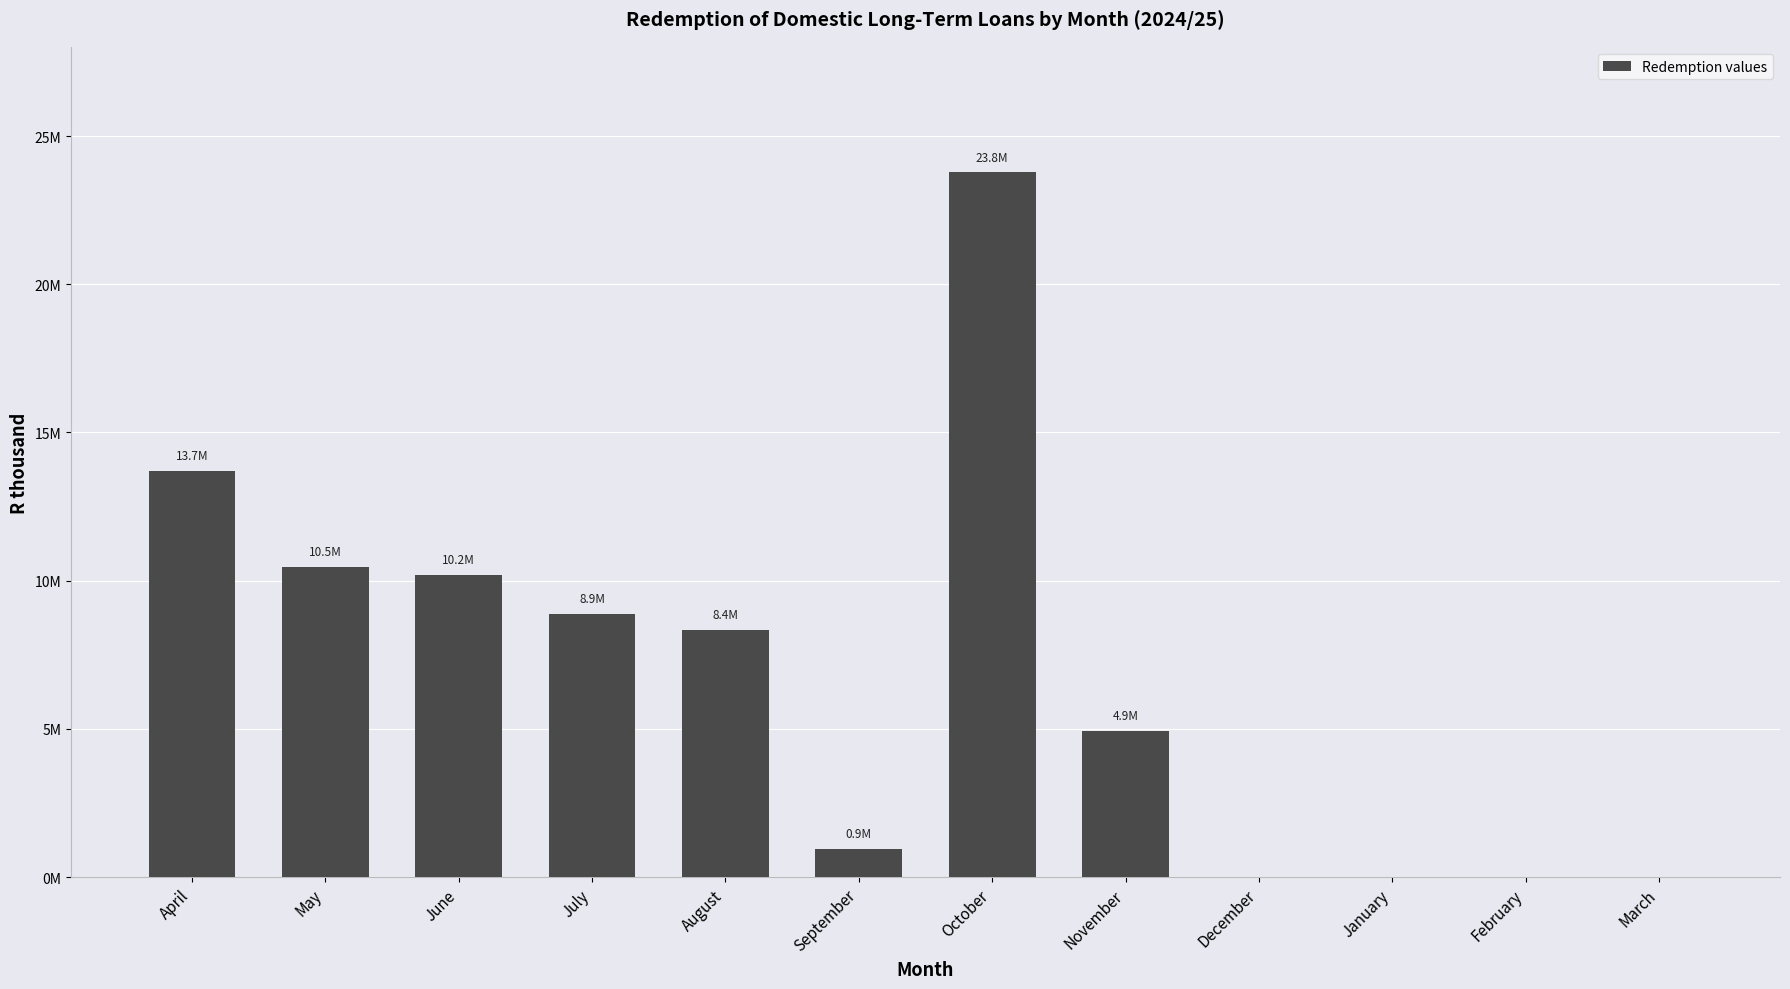

Are the bars horizontal?

No